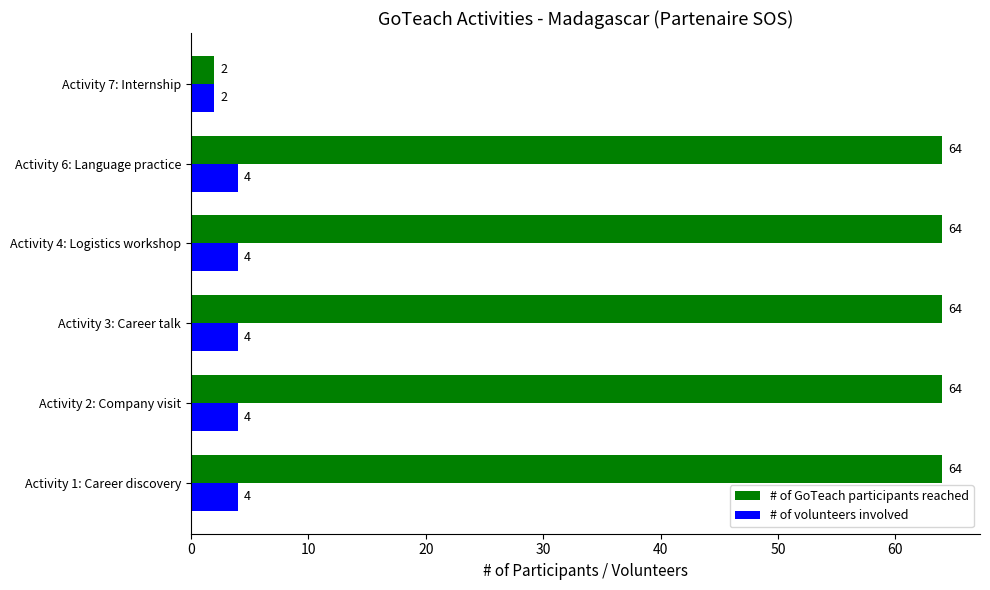

Rank the series by their average value, from lowest to highest.

# of volunteers involved, # of GoTeach participants reached